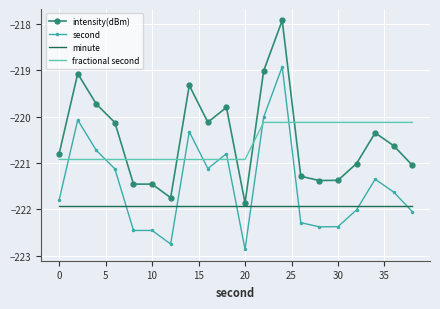

What is the difference between the maximum and minimum values in the second series?

3.9